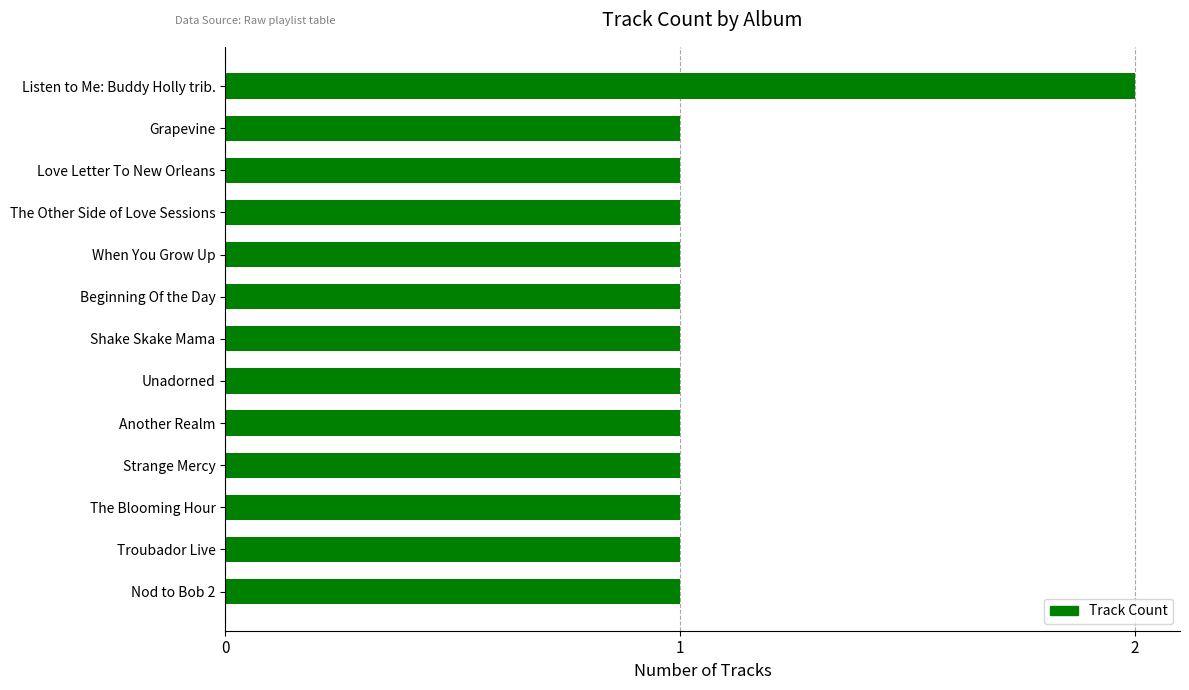

Is it true that the value at Grapevine is 2?

False